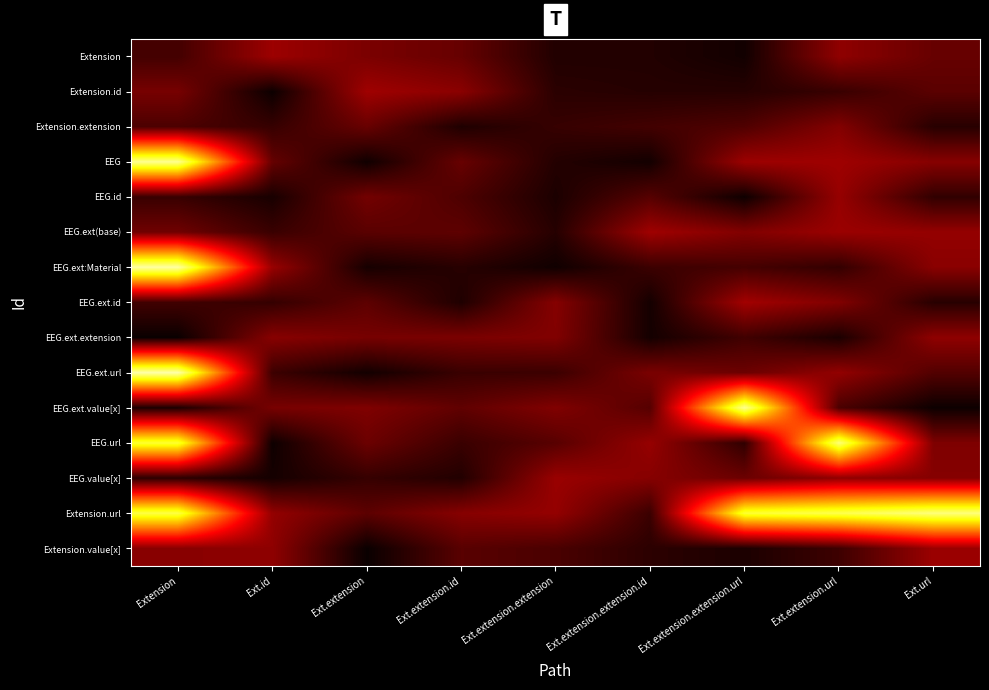

Reading left to right, list all the values displayed in this chart.

Extension: Extension=0.1	Ext.id=0.3	Ext.extension=0.2	Ext.extension.id=0.2	Ext.extension.extension=0.0	Ext.extension.extension.id=0.0	Ext.extension.extension.url=0.0	Ext.extension.url=0.3	Ext.url=0.2
Extension.id: Extension=0.2	Ext.id=0.0	Ext.extension=0.3	Ext.extension.id=0.2	Ext.extension.extension=0.1	Ext.extension.extension.id=0.1	Ext.extension.extension.url=0.1	Ext.extension.url=0.1	Ext.url=0.2
Extension.extension: Extension=0.1	Ext.id=0.1	Ext.extension=0.2	Ext.extension.id=0.0	Ext.extension.extension=0.1	Ext.extension.extension.id=0.1	Ext.extension.extension.url=0.1	Ext.extension.url=0.2	Ext.url=0.1
EEG: Extension=1.2	Ext.id=0.2	Ext.extension=0.0	Ext.extension.id=0.2	Ext.extension.extension=0.1	Ext.extension.extension.id=0.0	Ext.extension.extension.url=0.3	Ext.extension.url=0.3	Ext.url=0.2
EEG.id: Extension=0.1	Ext.id=0.0	Ext.extension=0.2	Ext.extension.id=0.1	Ext.extension.extension=0.0	Ext.extension.extension.id=0.1	Ext.extension.extension.url=0.0	Ext.extension.url=0.3	Ext.url=0.1
EEG.ext(base): Extension=0.2	Ext.id=0.1	Ext.extension=0.2	Ext.extension.id=0.2	Ext.extension.extension=0.1	Ext.extension.extension.id=0.3	Ext.extension.extension.url=0.2	Ext.extension.url=0.3	Ext.url=0.3
EEG.ext:Material: Extension=1.2	Ext.id=0.3	Ext.extension=0.0	Ext.extension.id=0.1	Ext.extension.extension=0.0	Ext.extension.extension.id=0.1	Ext.extension.extension.url=0.1	Ext.extension.url=0.1	Ext.url=0.2
EEG.ext.id: Extension=0.1	Ext.id=0.1	Ext.extension=0.2	Ext.extension.id=0.0	Ext.extension.extension=0.2	Ext.extension.extension.id=0.0	Ext.extension.extension.url=0.3	Ext.extension.url=0.2	Ext.url=0.1
EEG.ext.extension: Extension=0.0	Ext.id=0.2	Ext.extension=0.2	Ext.extension.id=0.2	Ext.extension.extension=0.2	Ext.extension.extension.id=0.0	Ext.extension.extension.url=0.1	Ext.extension.url=0.0	Ext.url=0.3
EEG.ext.url: Extension=1.2	Ext.id=0.1	Ext.extension=0.0	Ext.extension.id=0.1	Ext.extension.extension=0.1	Ext.extension.extension.id=0.2	Ext.extension.extension.url=0.2	Ext.extension.url=0.3	Ext.url=0.1
EEG.ext.value[x]: Extension=0.0	Ext.id=0.2	Ext.extension=0.2	Ext.extension.id=0.2	Ext.extension.extension=0.2	Ext.extension.extension.id=0.1	Ext.extension.extension.url=1.2	Ext.extension.url=0.1	Ext.url=0.0
EEG.url: Extension=1.0	Ext.id=0.0	Ext.extension=0.2	Ext.extension.id=0.1	Ext.extension.extension=0.2	Ext.extension.extension.id=0.3	Ext.extension.extension.url=0.1	Ext.extension.url=1.1	Ext.url=0.2
EEG.value[x]: Extension=0.1	Ext.id=0.0	Ext.extension=0.1	Ext.extension.id=0.0	Ext.extension.extension=0.3	Ext.extension.extension.id=0.2	Ext.extension.extension.url=0.2	Ext.extension.url=0.3	Ext.url=0.2
Extension.url: Extension=1.1	Ext.id=0.3	Ext.extension=0.2	Ext.extension.id=0.2	Ext.extension.extension=0.3	Ext.extension.extension.id=0.1	Ext.extension.extension.url=1.0	Ext.extension.url=1.1	Ext.url=1.1
Extension.value[x]: Extension=0.2	Ext.id=0.3	Ext.extension=0.0	Ext.extension.id=0.2	Ext.extension.extension=0.1	Ext.extension.extension.id=0.1	Ext.extension.extension.url=0.0	Ext.extension.url=0.1	Ext.url=0.3